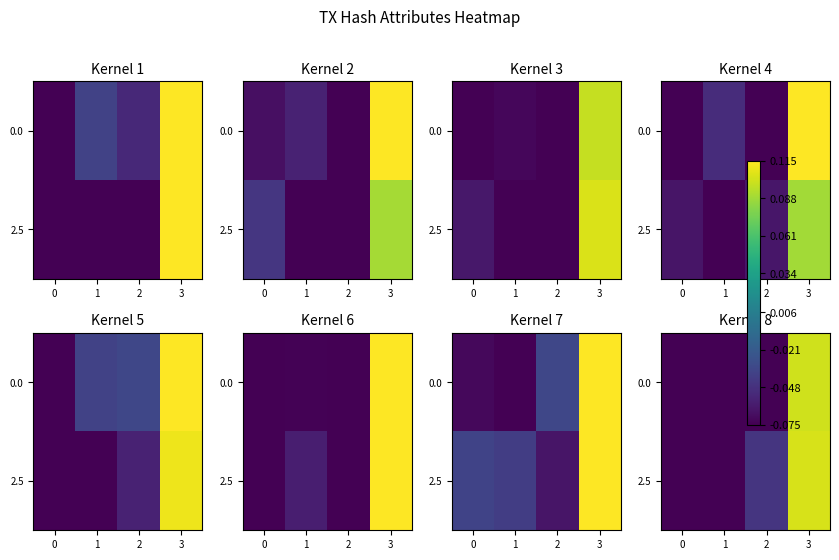

What value does the row_0 series have at 0?

-0.1